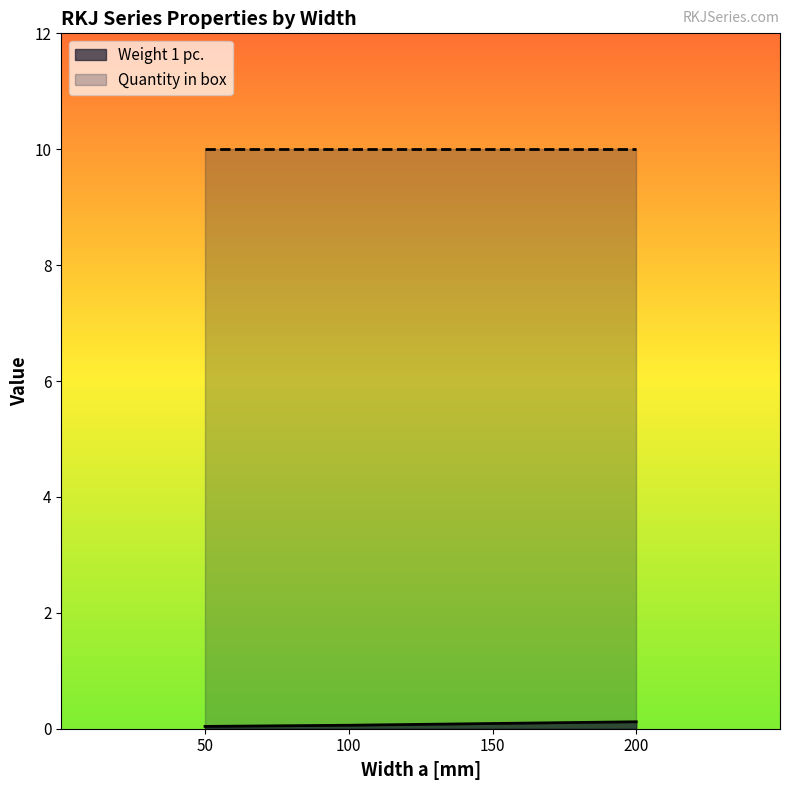

What is the maximum value shown in the chart?

10.0